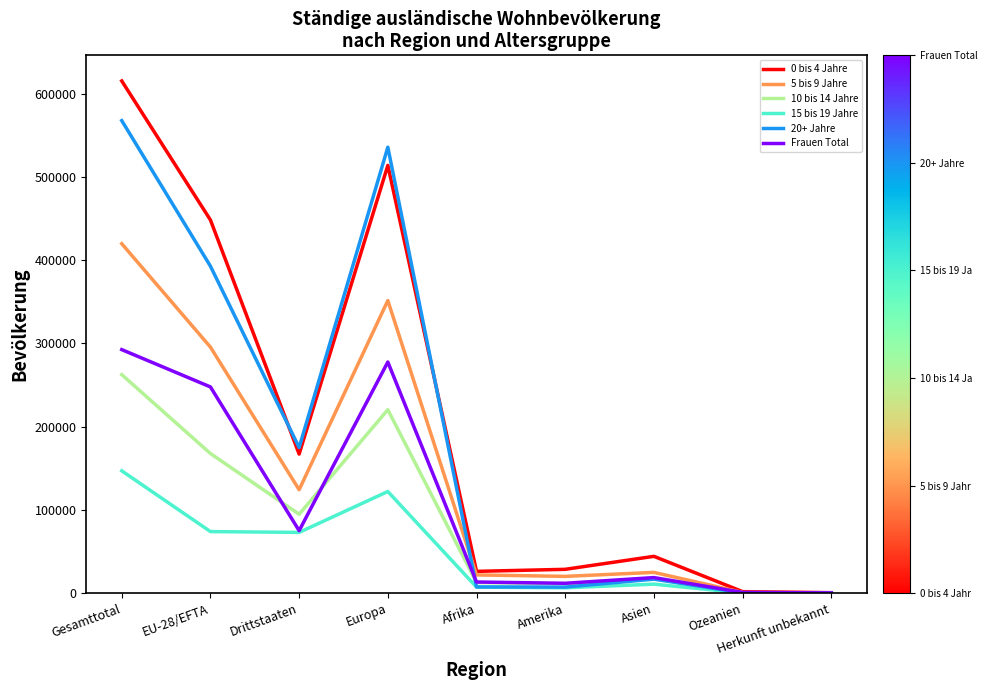

Is the value of 10 bis 14 Jahre at Afrika greater than the value of 5 bis 9 Jahre at Gesamttotal?

No